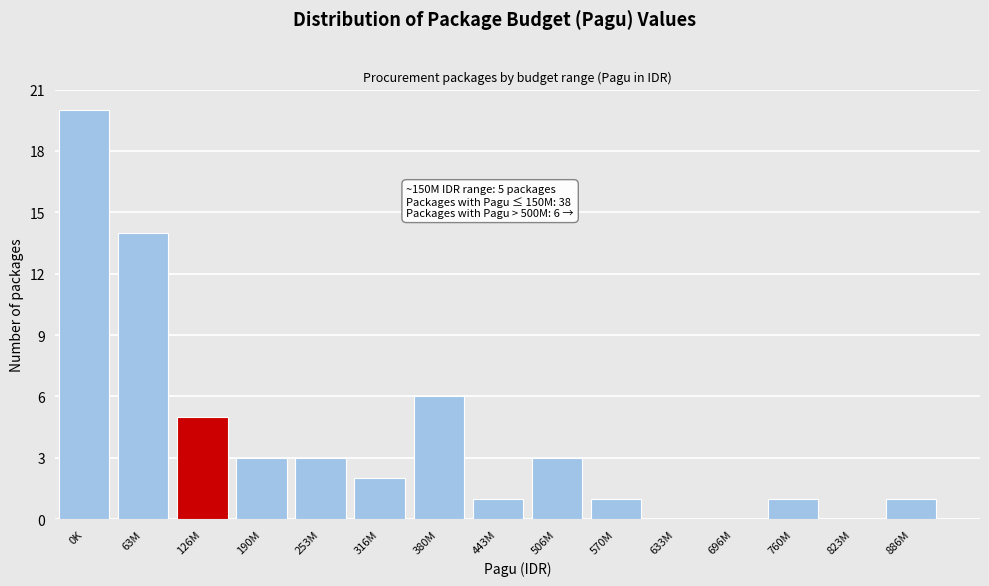

Reading right to left, list all the values displayed in this chart.

886M=1	823M=0	760M=1	696M=0	633M=0	570M=1	506M=3	443M=1	380M=6	316M=2	253M=3	190M=3	126M=5	63M=14	0K=20